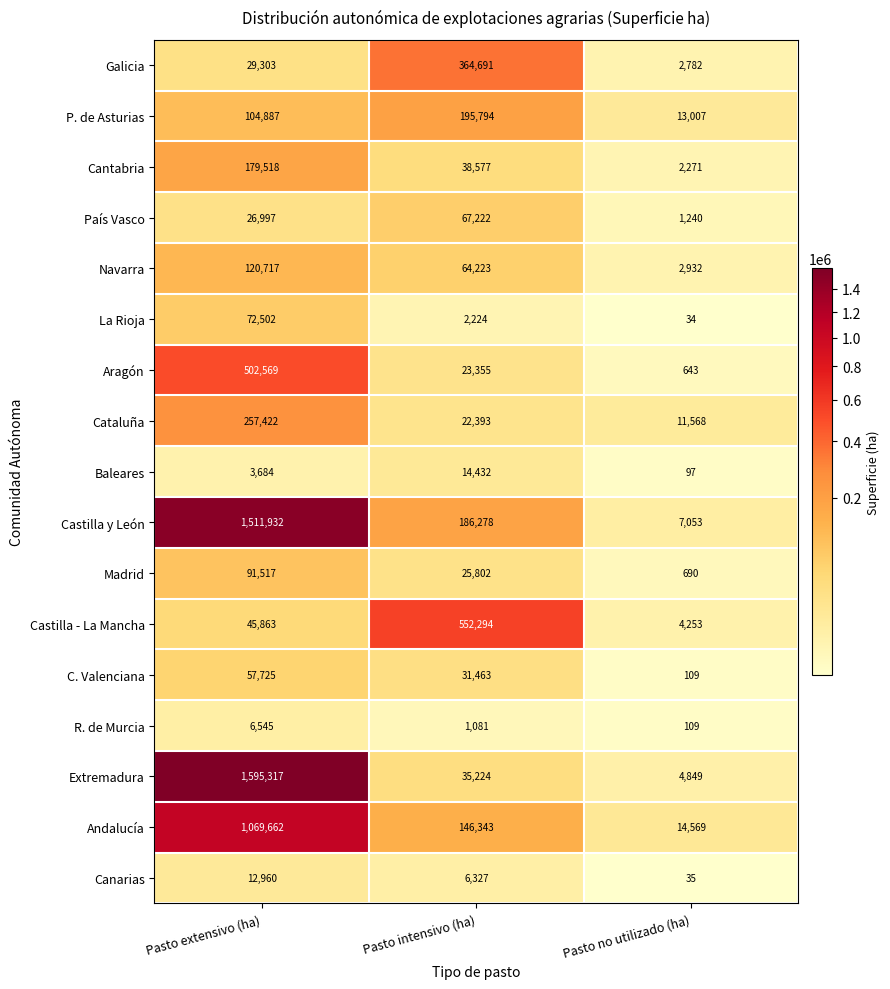

Is the value of Cataluña at Pasto extensivo (ha) greater than the value of Baleares at Pasto extensivo (ha)?

Yes